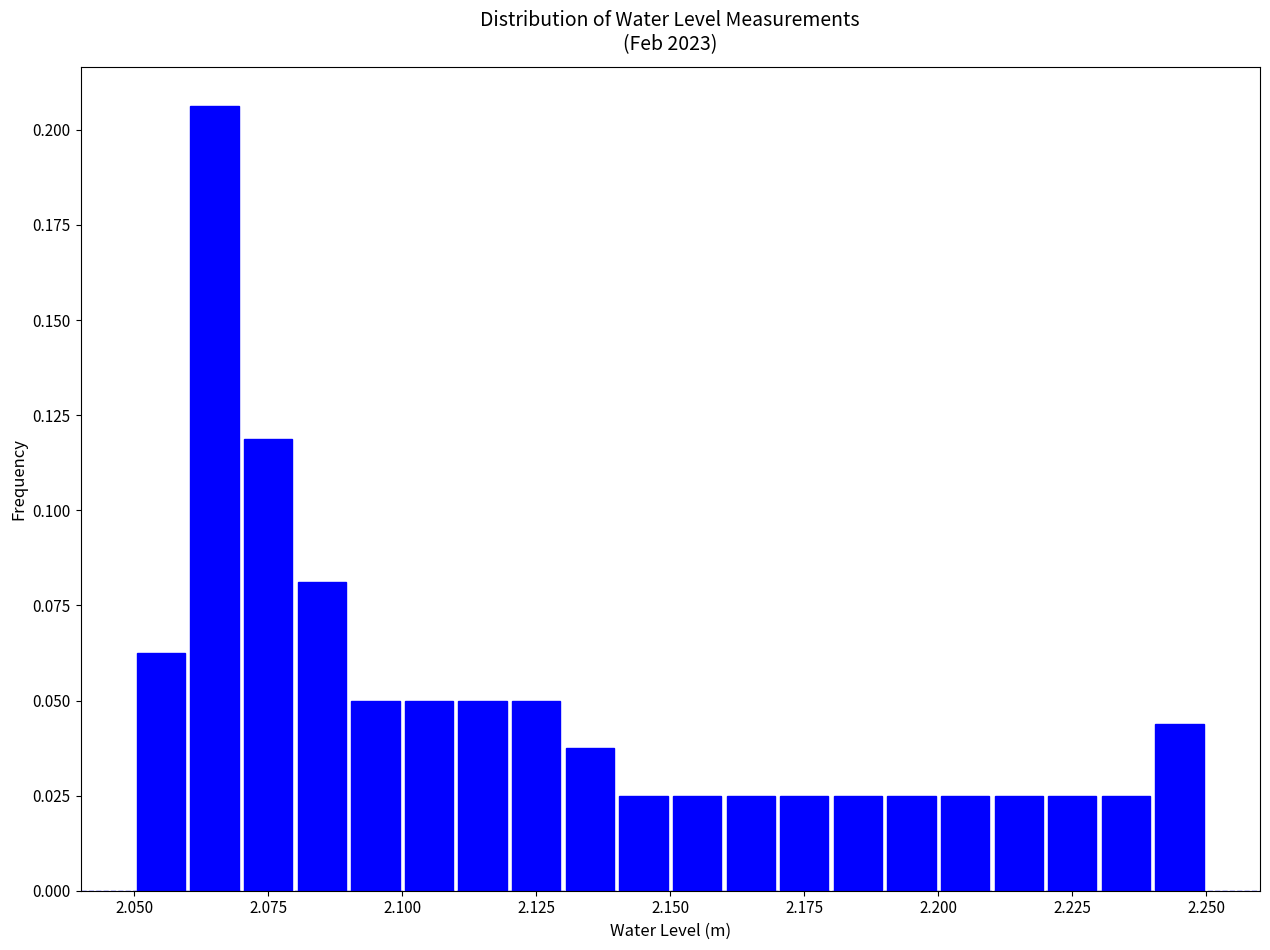

Around what value on the x-axis is the tallest bar? Give the approximate position of its centre, as read against the axis.

2.065